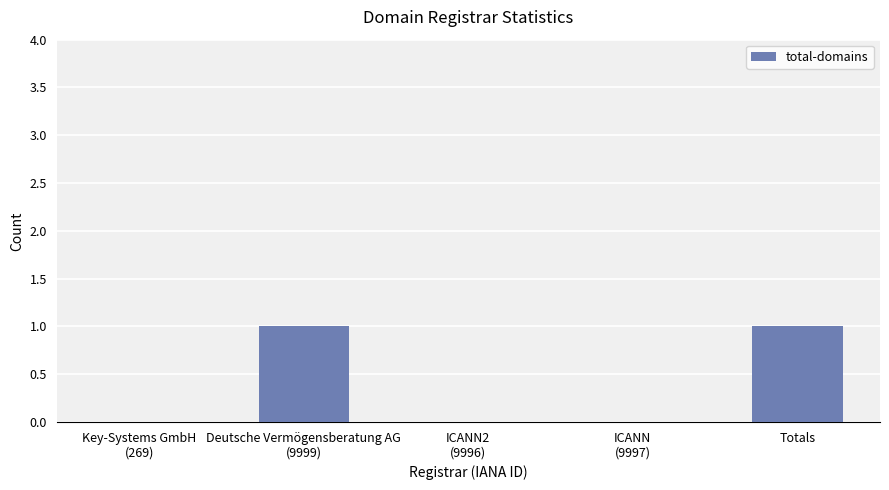

How many distinct data groups are displayed?

1